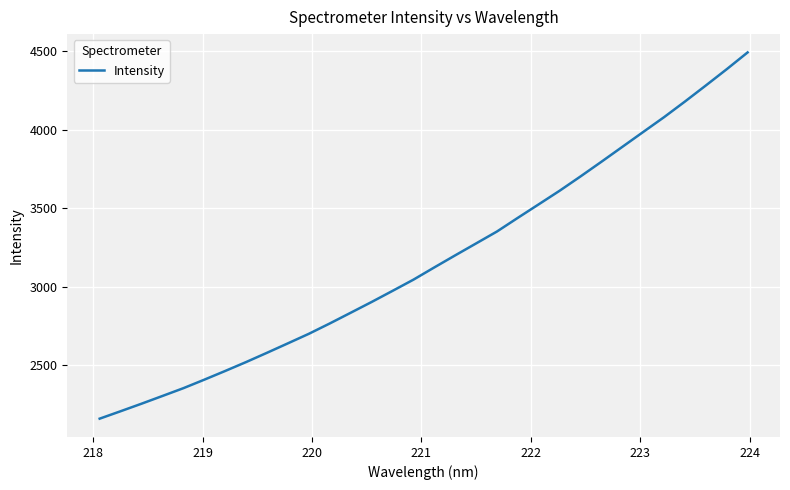

What is the difference between the second highest and minimum values?

2224.4